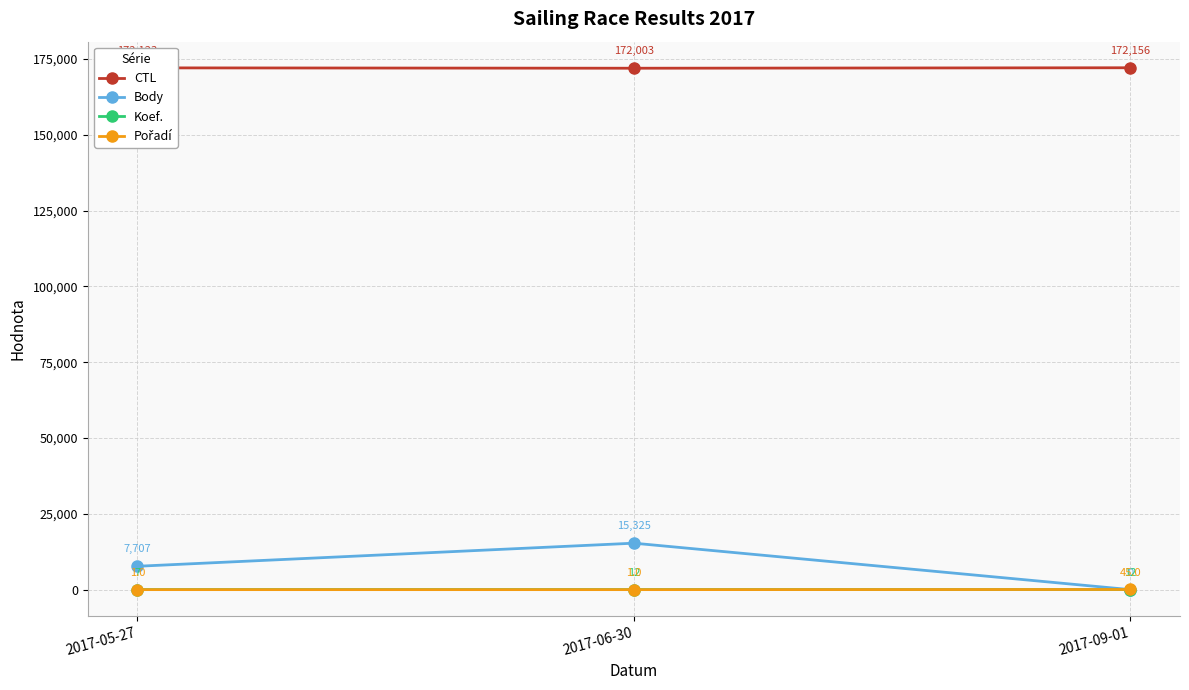

Which series has the largest range (max minus min)?

Body